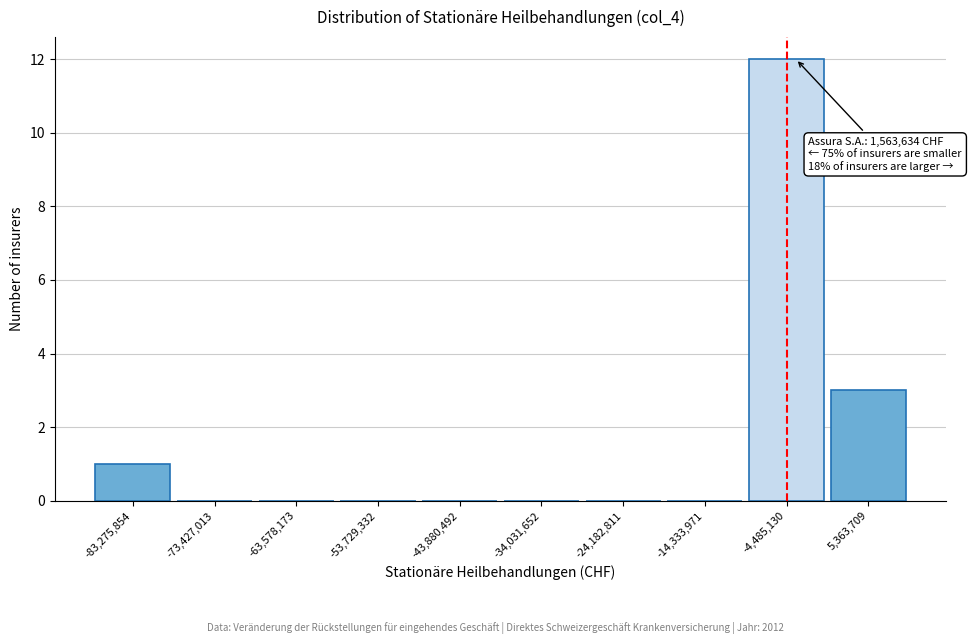

Reading left to right, extract all data points from this chart.

-83,275,854=1	-73,427,013=0	-63,578,173=0	-53,729,332=0	-43,880,492=0	-34,031,652=0	-24,182,811=0	-14,333,971=0	-4,485,130=12	5,363,709=3